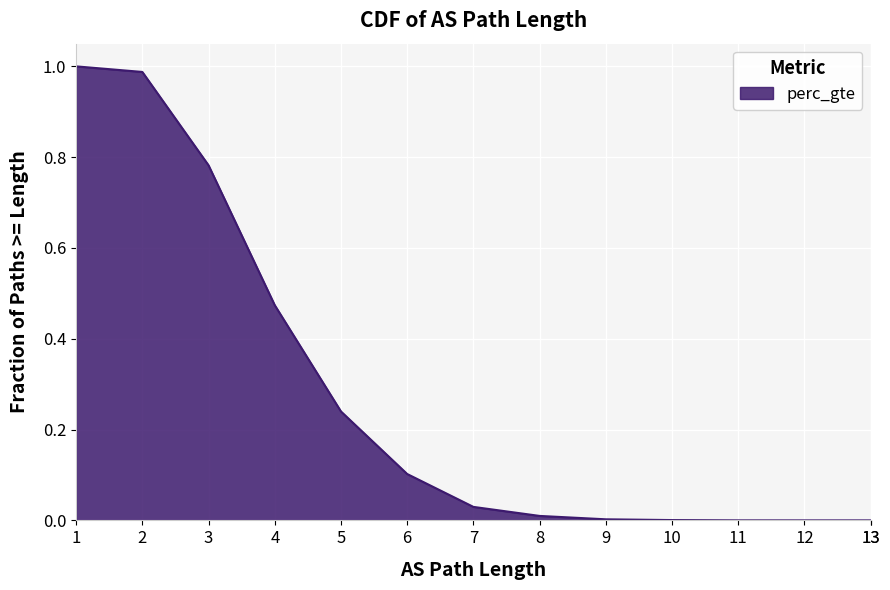

What is the greatest value displayed?

1.0